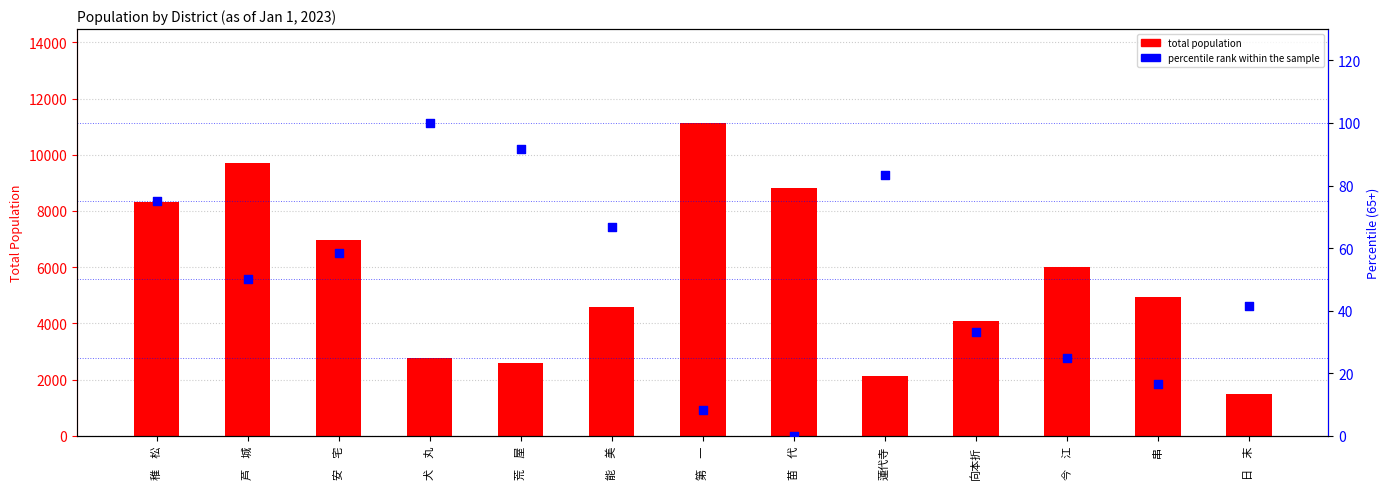

What is the total value across all series at 犬　丸?

2875.0